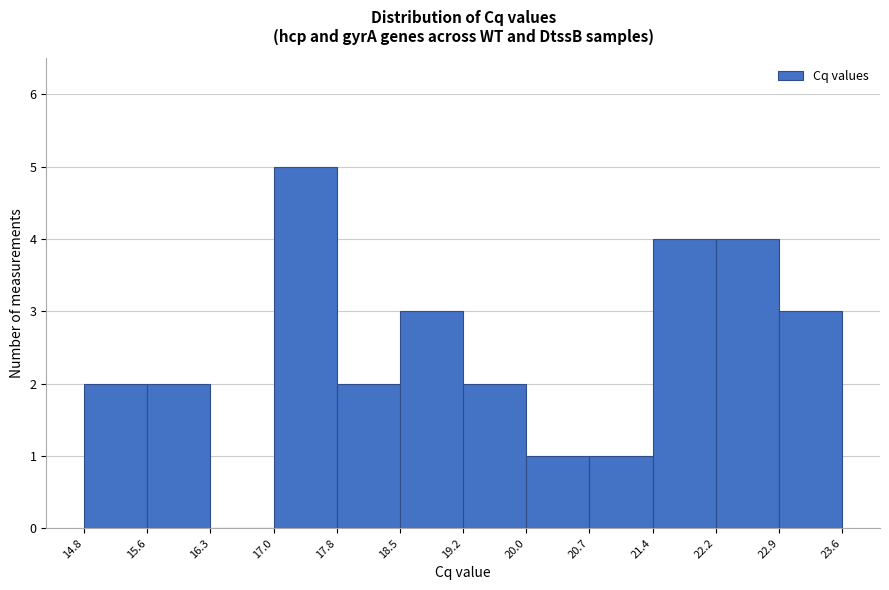

Reading left to right, list every bar in this chart as the range it spans on the x-axis followed by its height. The values are not printed on the chart, so give them approximately, as read against the axis.

14.8 to 15.6: 2
15.6 to 16.3: 2
16.3 to 17.0: 0
17.0 to 17.8: 5
17.8 to 18.5: 2
18.5 to 19.2: 3
19.2 to 20.0: 2
20.0 to 20.7: 1
20.7 to 21.4: 1
21.4 to 22.2: 4
22.2 to 22.9: 4
22.9 to 23.6: 3